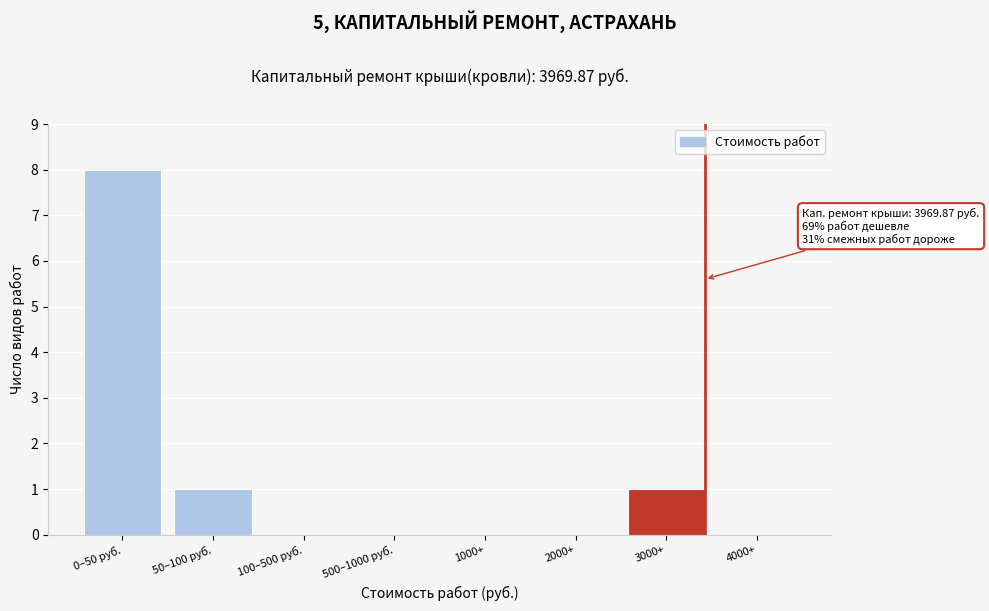

Reading left to right, list all the values displayed in this chart.

0–50 руб.=8	50–100 руб.=1	100–500 руб.=0	500–1000 руб.=0	1000+=0	2000+=0	3000+=1	4000+=0